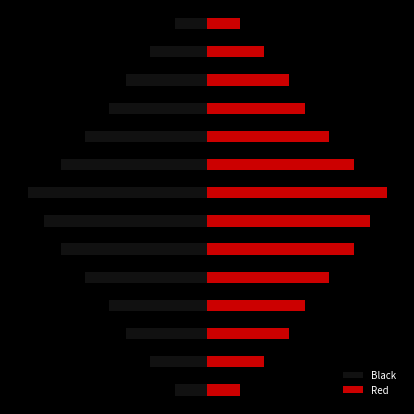

What is the label of the 9th bar from the left?

8